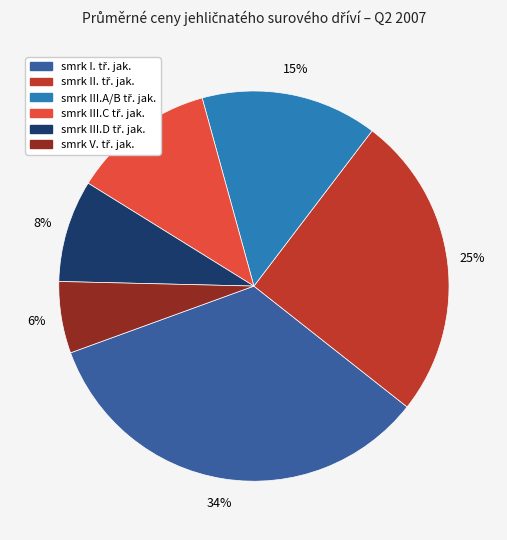

How many slices are in this pie chart?

6